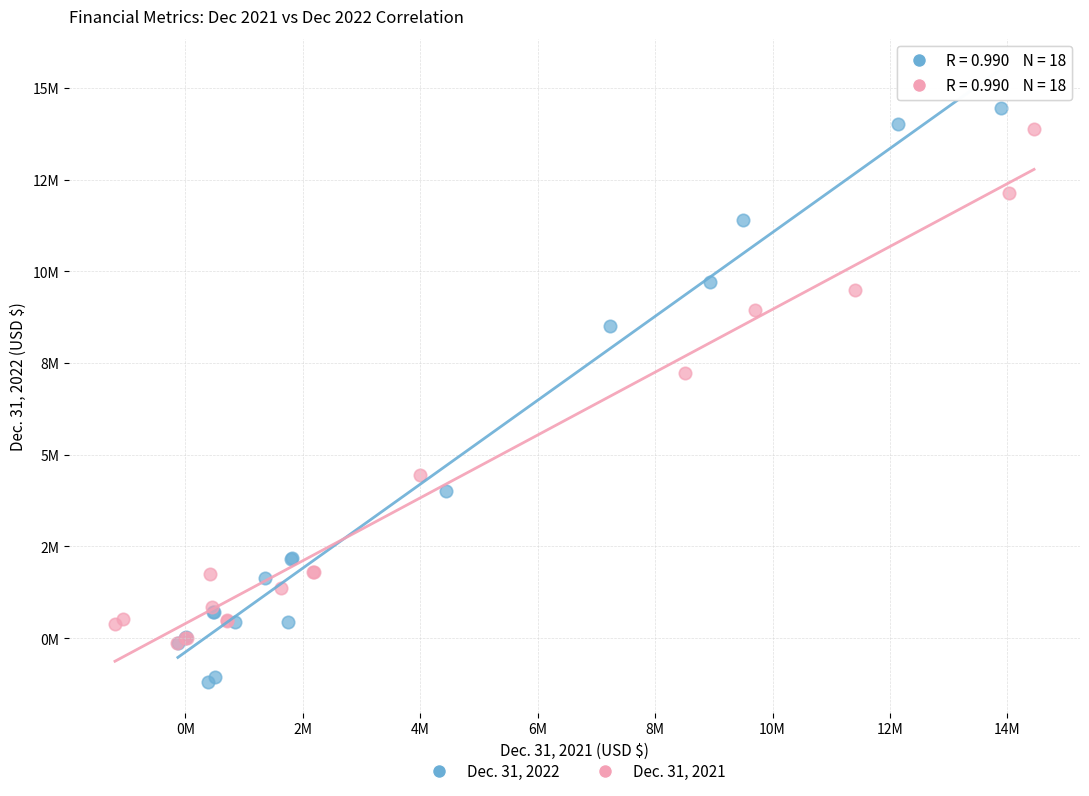

Which series has the largest Y range (max minus min)?

Dec. 31, 2022